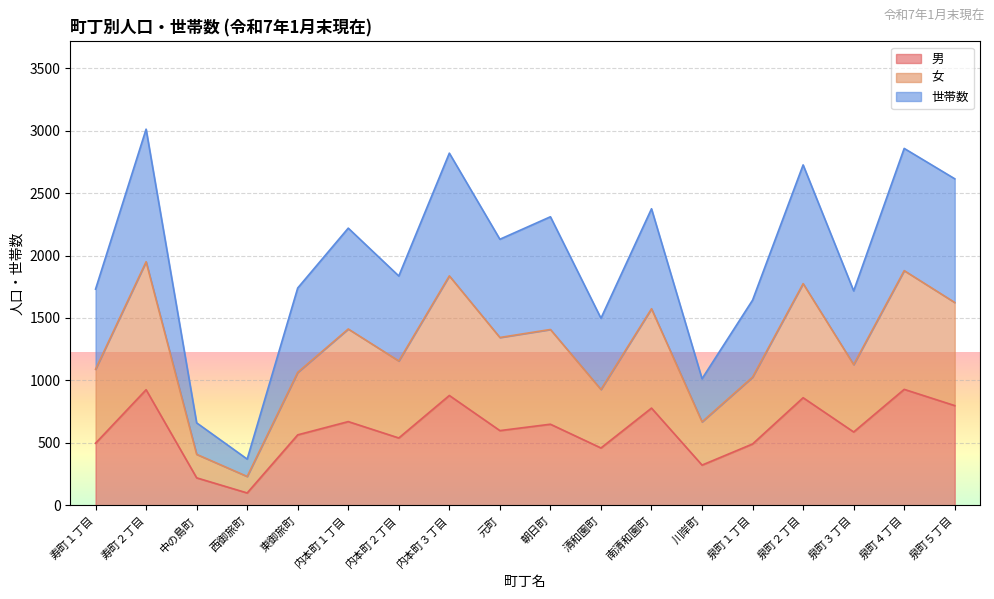

Reading left to right, extract all data points from this chart.

男: 498	926	221	100	565	671	540	880	599	650	460	779	323	492	862	588	929	799
女: 1090	1950	409	232	1065	1412	1156	1837	1344	1408	928	1574	669	1027	1775	1127	1879	1624
世帯数: 1731	3011	661	371	1740	2219	1836	2819	2130	2310	1498	2374	1014	1643	2725	1717	2857	2614